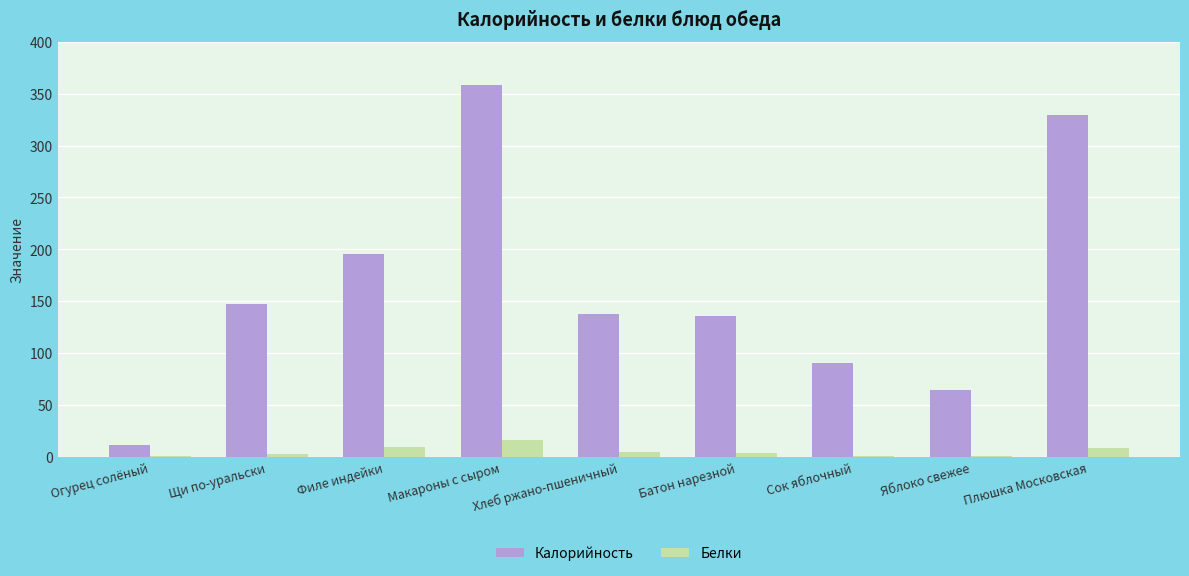

Which series has the largest total across all categories?

Калорийность